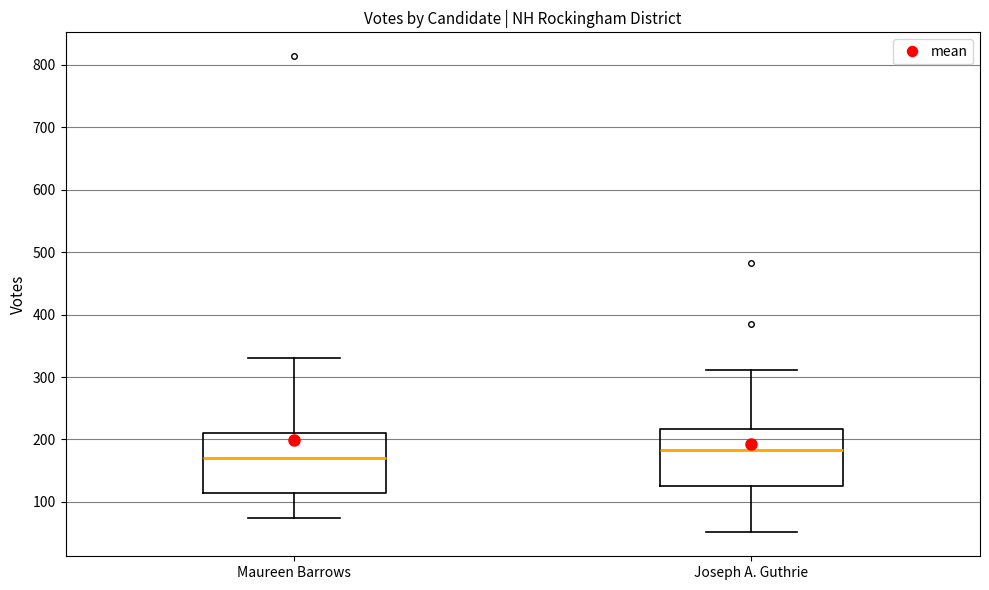

Reading left to right, transcribe this box plot: for each box, give where its median line is, the range the box spans, and where its two whiskers end, as read against the y-axis. The values are not printed on the chart, so give them approximately, as read against the axis.

Maureen Barrows: median 170, box 110 to 210, whiskers 70 to 330
Joseph A. Guthrie: median 180, box 130 to 220, whiskers 50 to 310